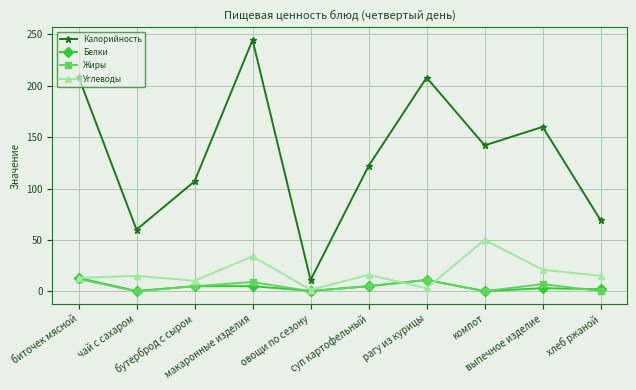

At which label is Углеводы closest to 25?

выпечное изделие